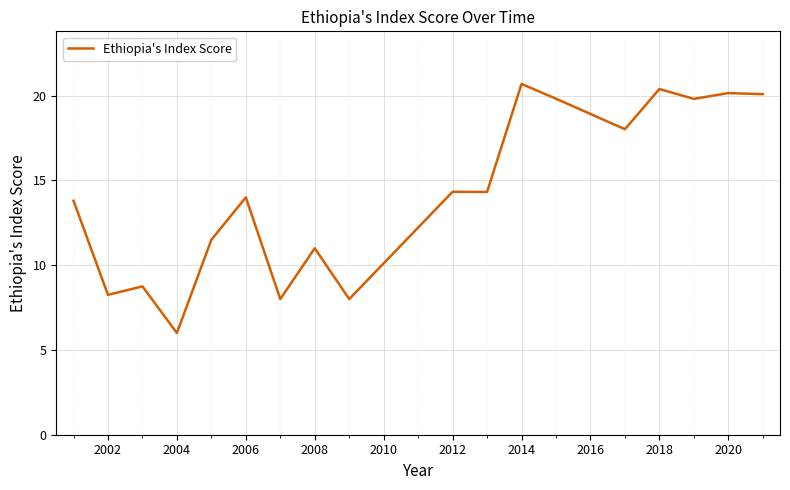

What is the minimum value shown in the chart?

6.0